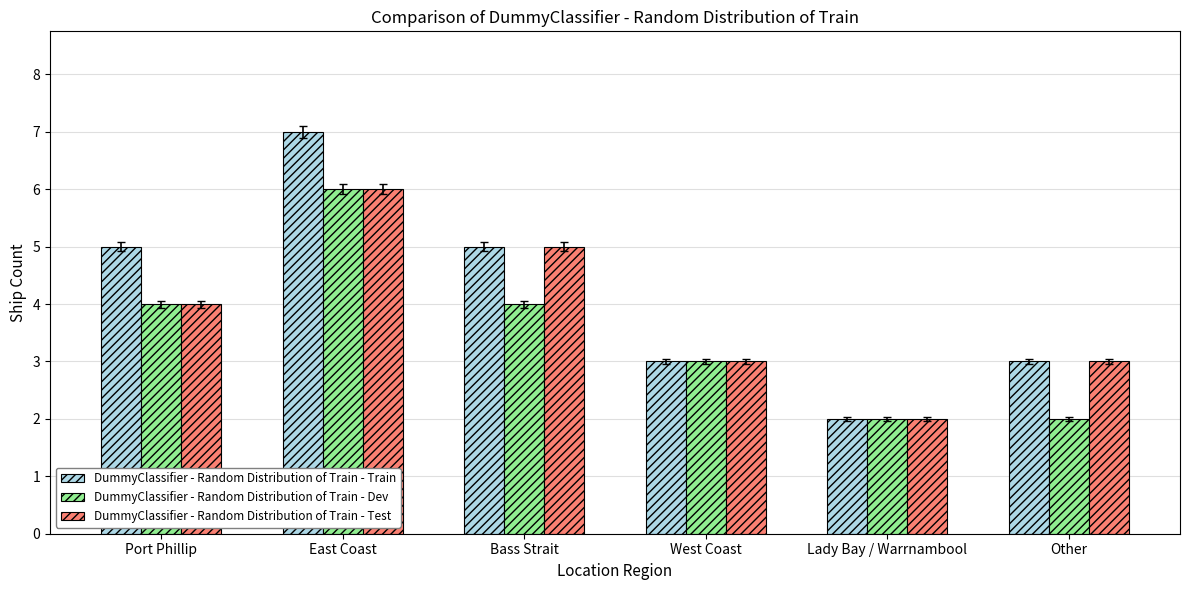

The DummyClassifier - Random Distribution of Train - Test series shows 4 at Other. True or false?

False